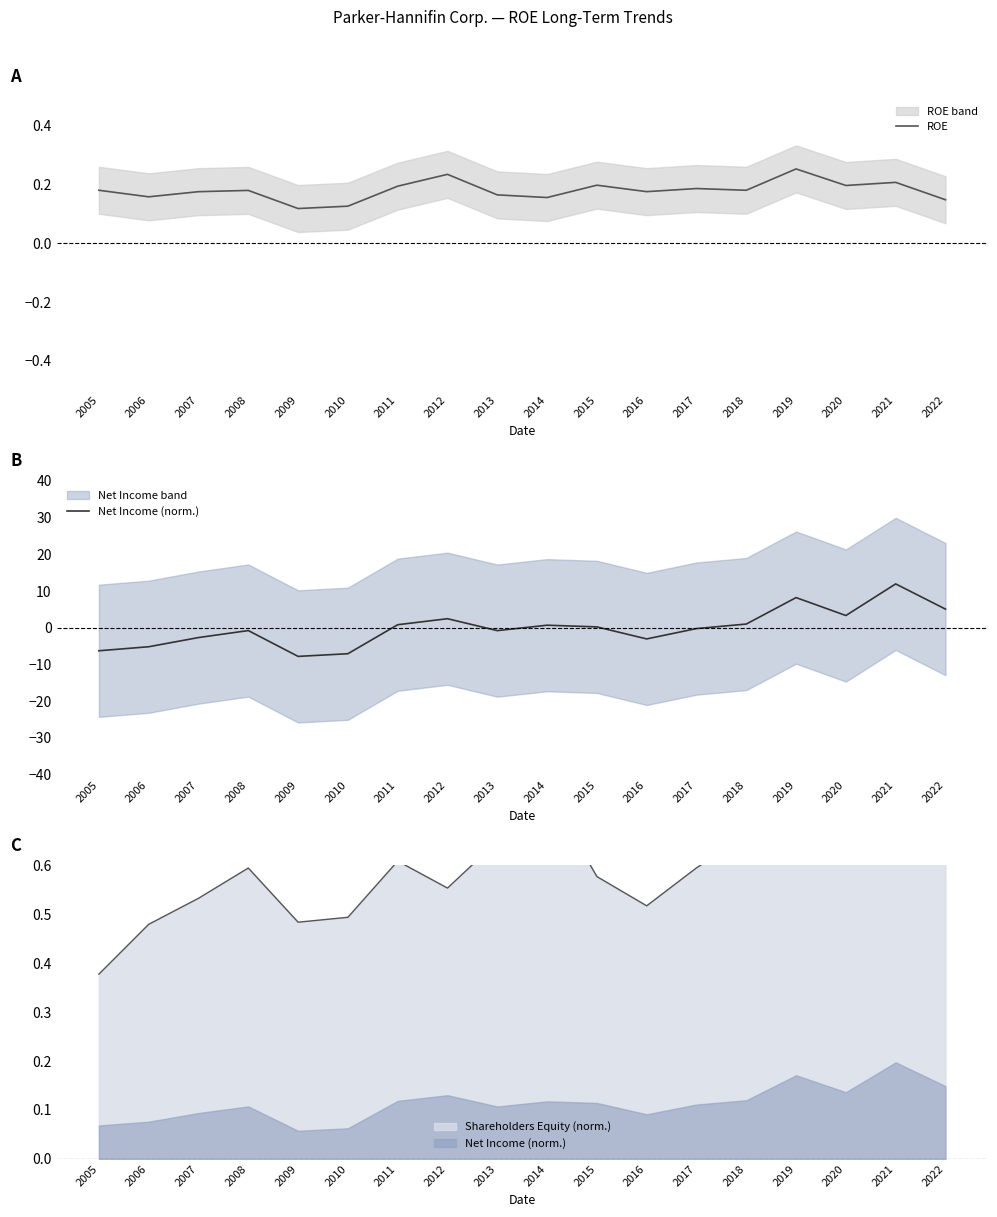

What is the value of the Net Income (norm.) point at the 4th from the left?

-0.8